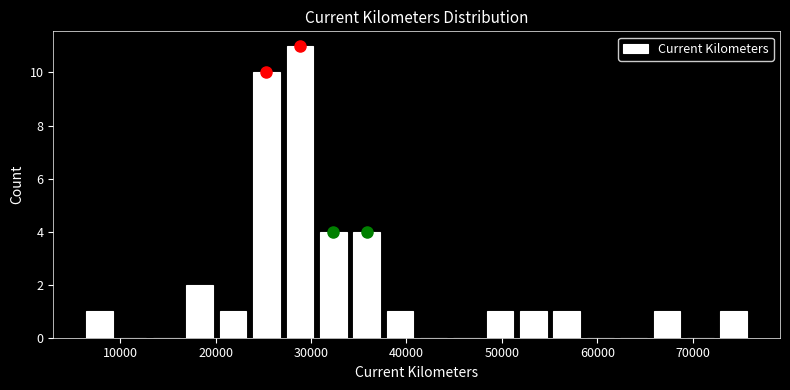

Read against the x-axis, roughly where is the centre of the tallest bar?

29000